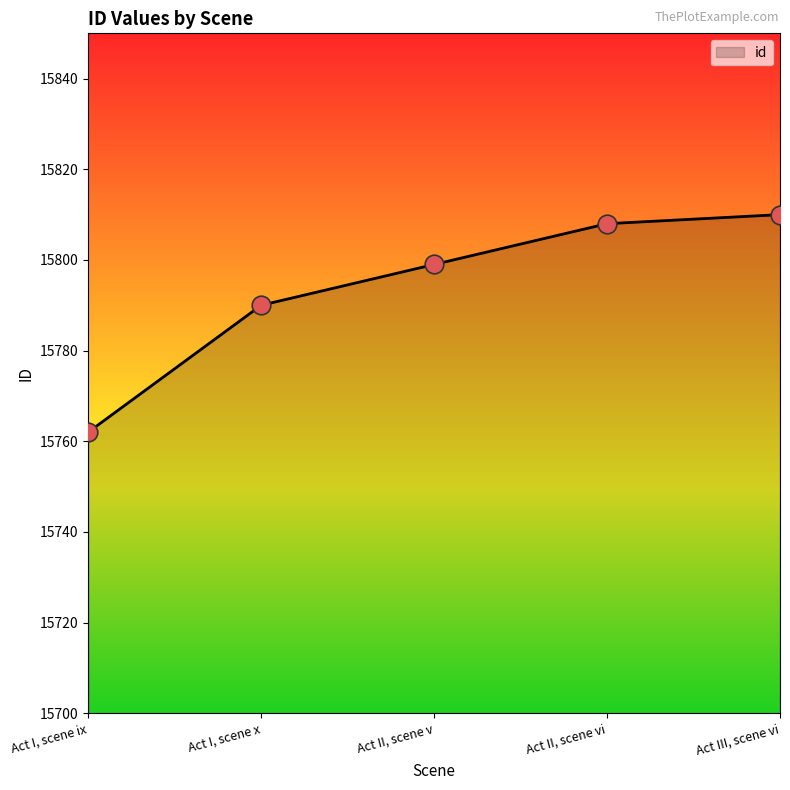

Approximately how many times larger is the value at Act I, scene ix compared to Act II, scene v?

1.0